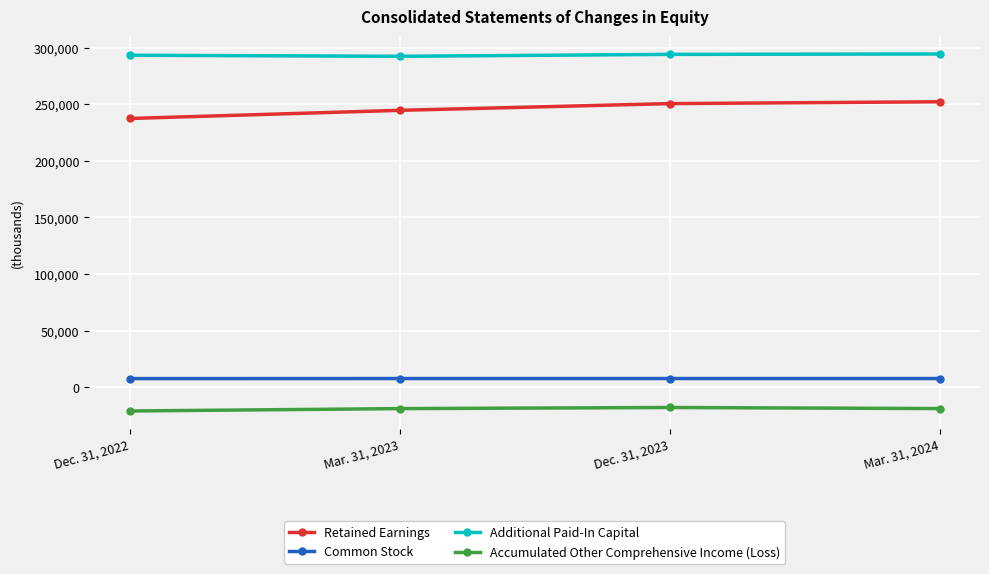

How many interior local valleys does the Additional Paid-In Capital series have?

1